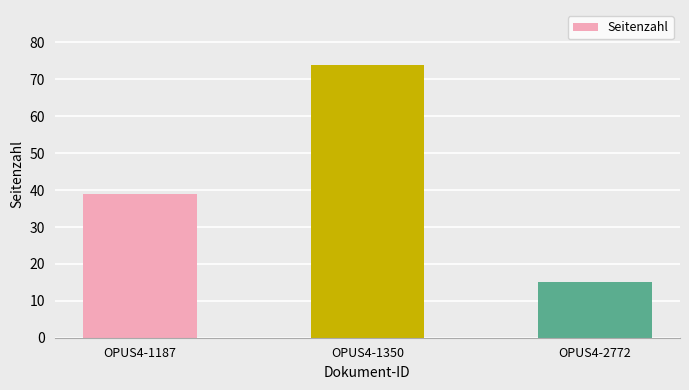

Reading right to left, list all the values displayed in this chart.

OPUS4-2772=15	OPUS4-1350=74	OPUS4-1187=39